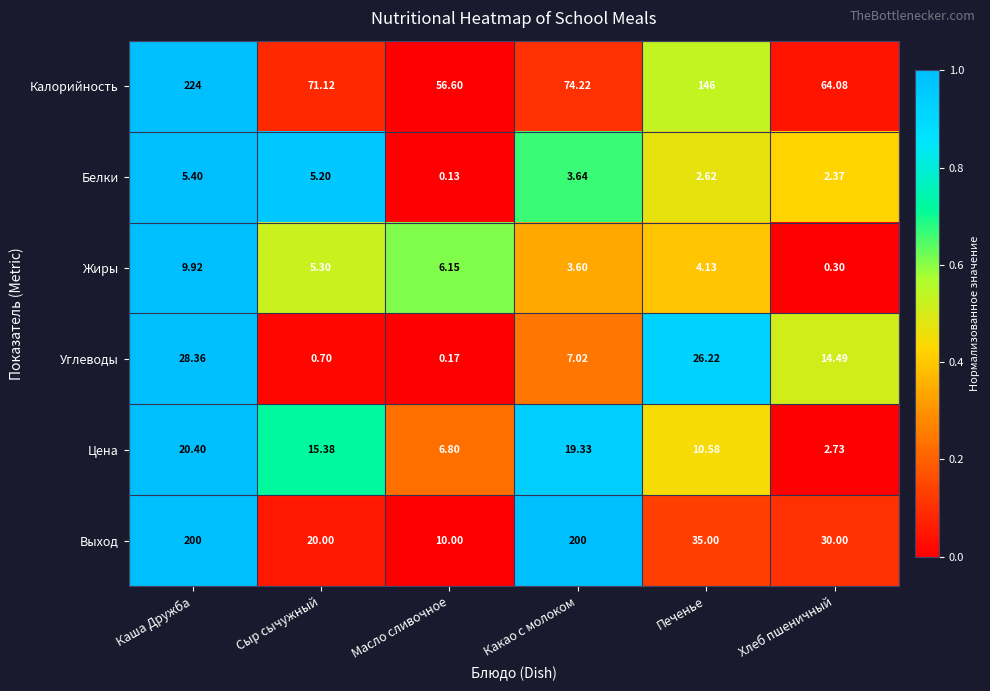

How many distinct data groups are displayed?

6